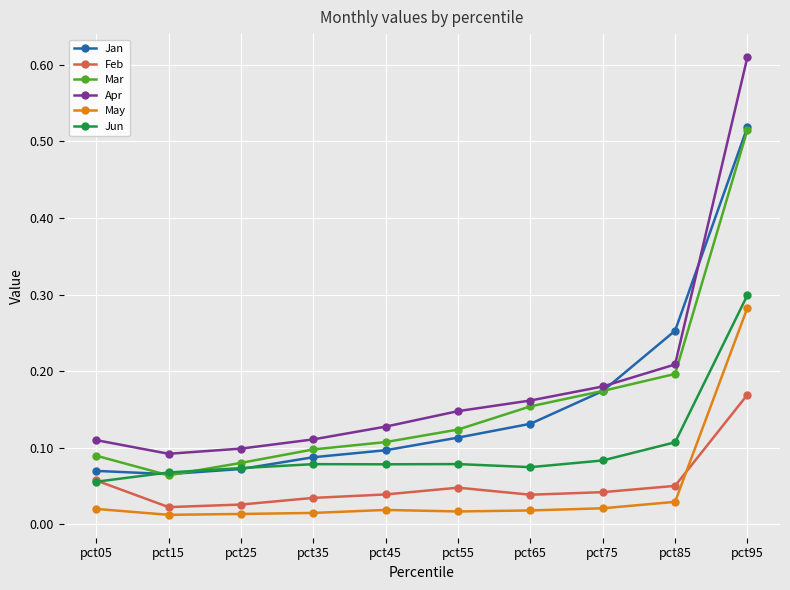

At which category is the sum across all series the highest?

pct95